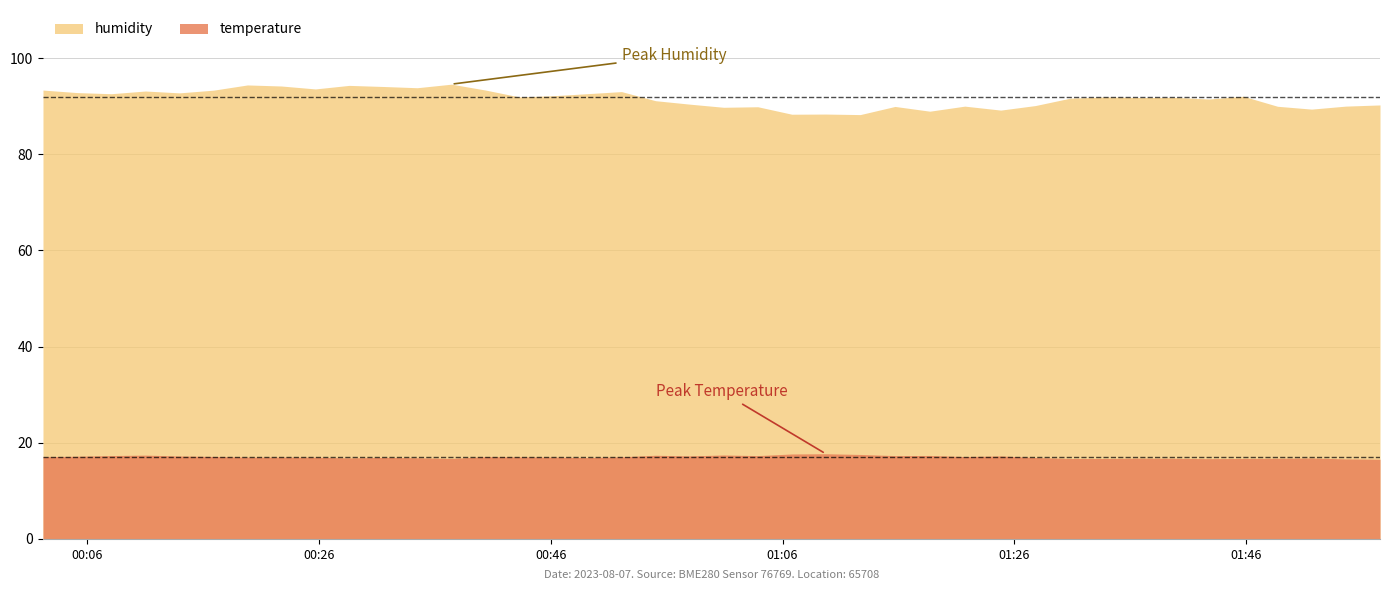

At which label does temperature reach its peak?

2023-08-07T01:09:43